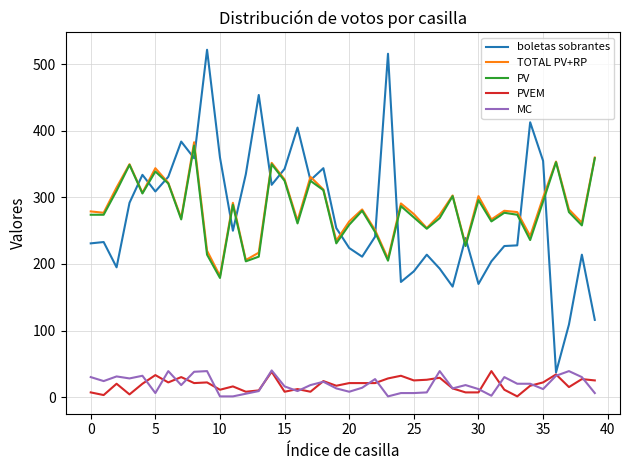

True or false: PV and PVEM cross at least once.

False